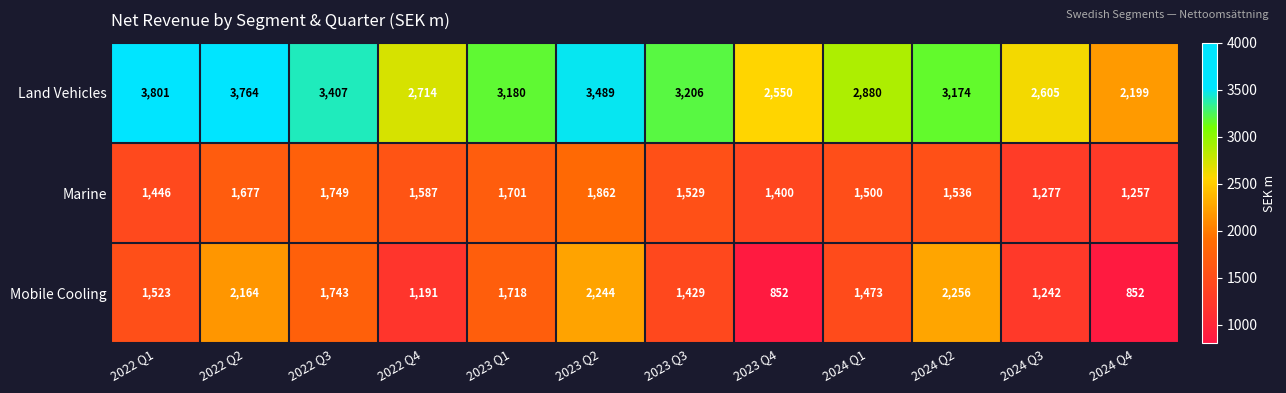

What value does the Land Vehicles series have at 2023 Q4?

2550